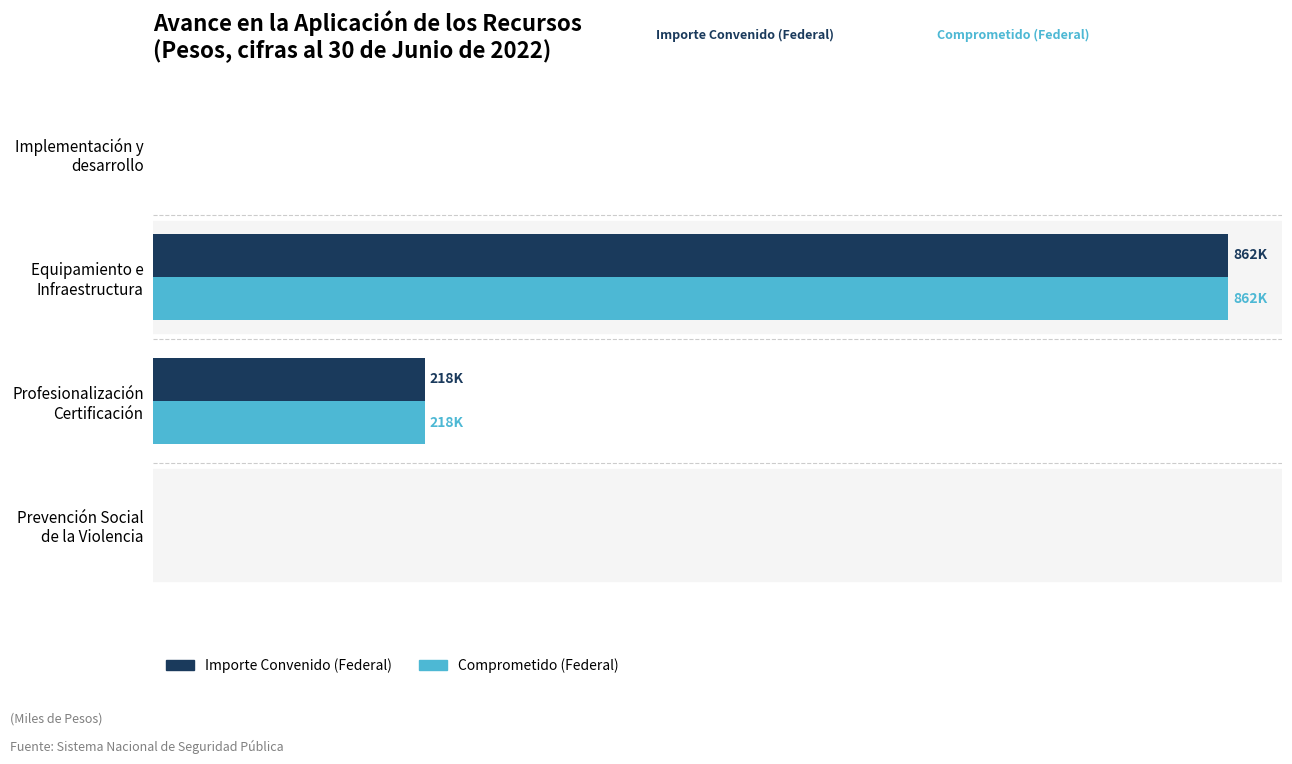

What are all the series names shown in the legend?

Importe Convenido (Federal), Comprometido (Federal)